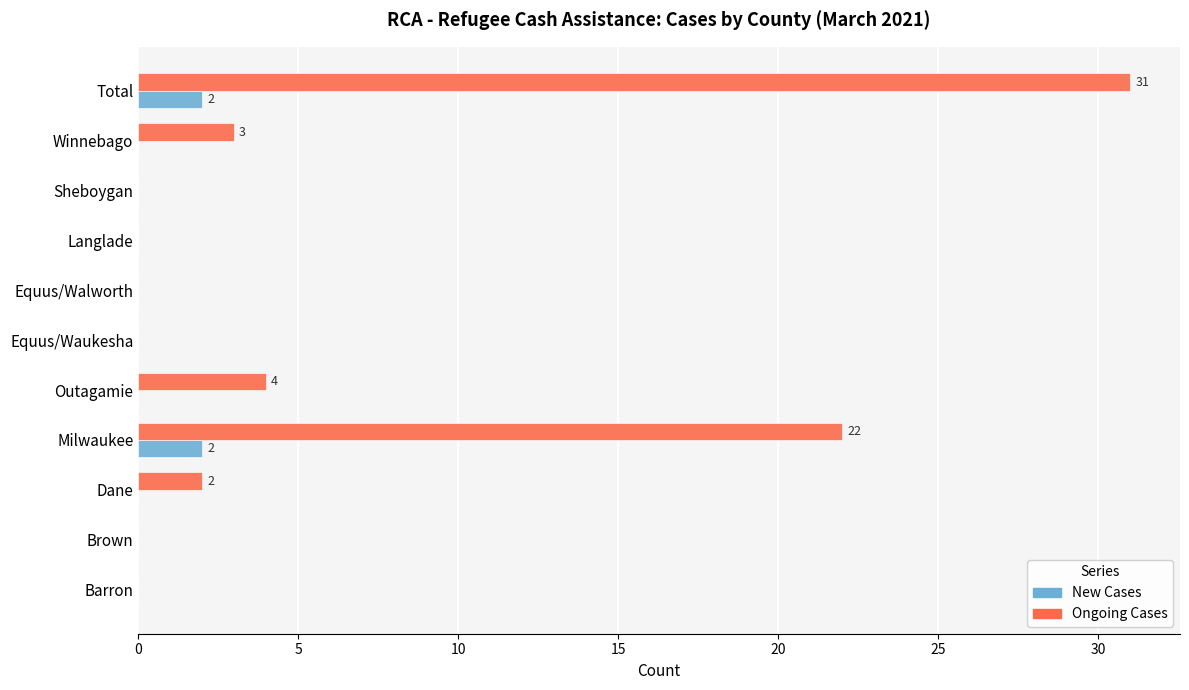

The New Cases series shows 0 at Equus/Walworth. True or false?

True